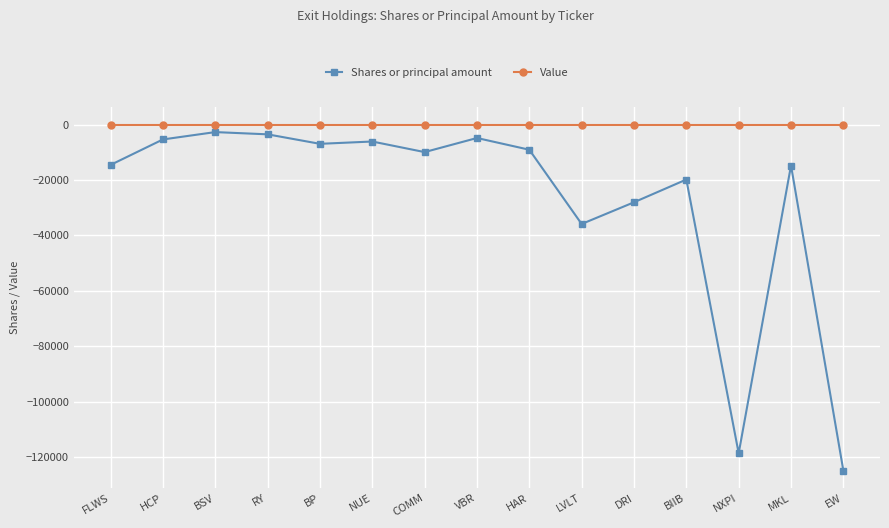

True or false: Shares or principal amount has more than 2 interior local peaks.

True